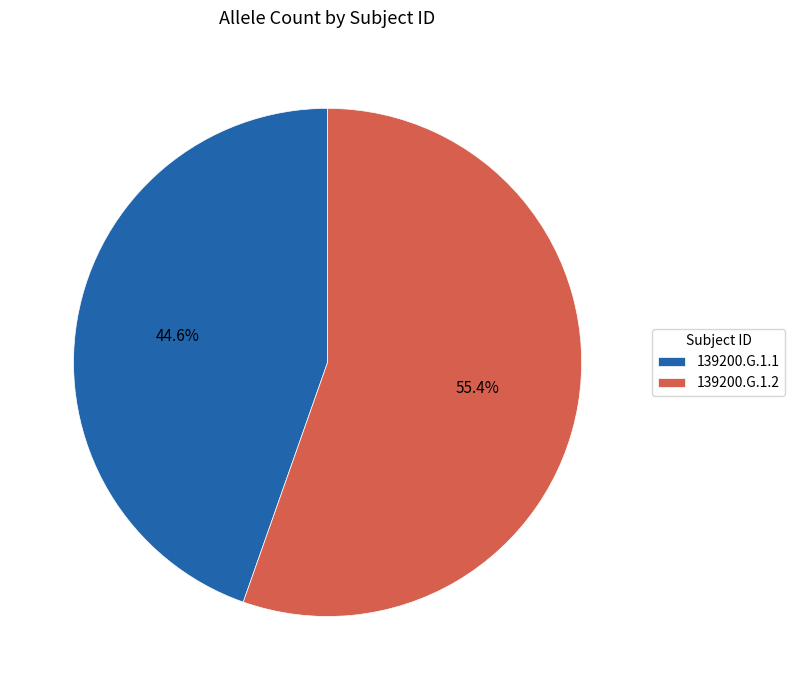

Between 139200.G.1.1 and 139200.G.1.2, which is larger?

139200.G.1.2